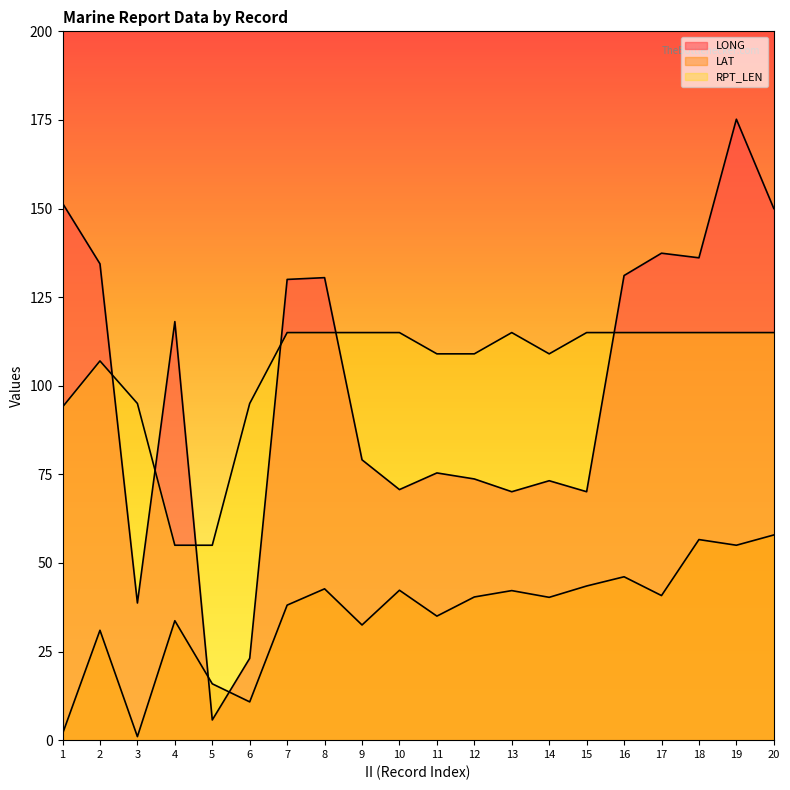

At how many categories does at least one series exceed 72?

19